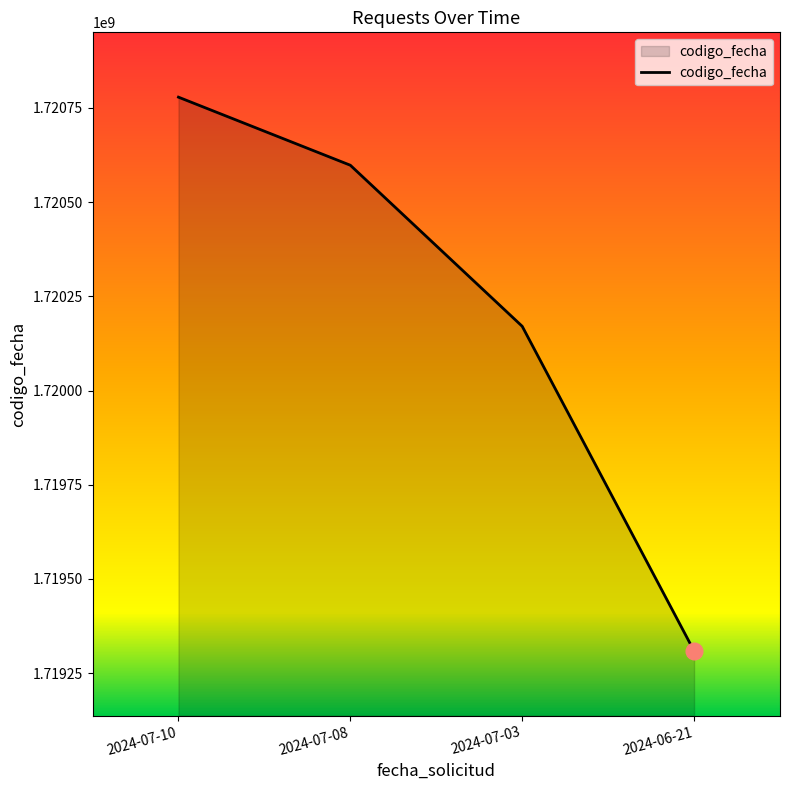

Which category has the highest value across all series?

2024-07-10